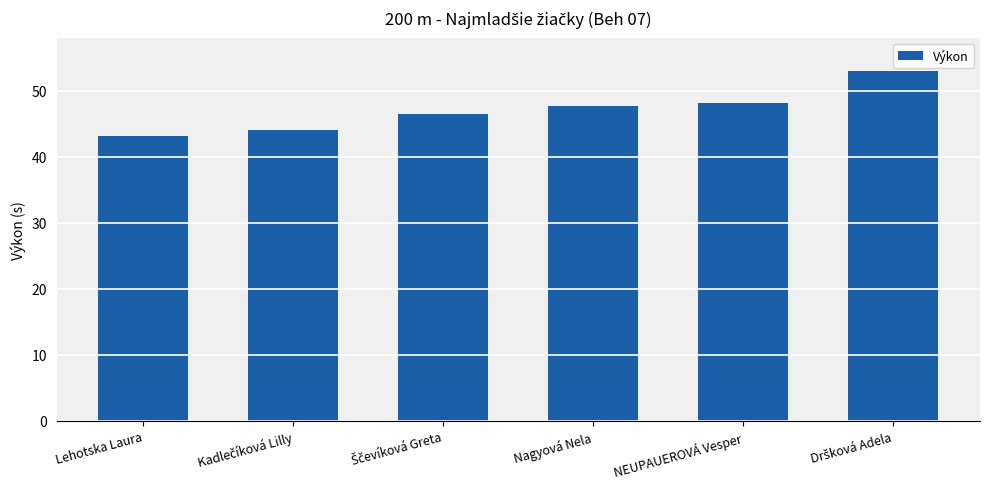

What position from the right is Lehotska Laura?

6